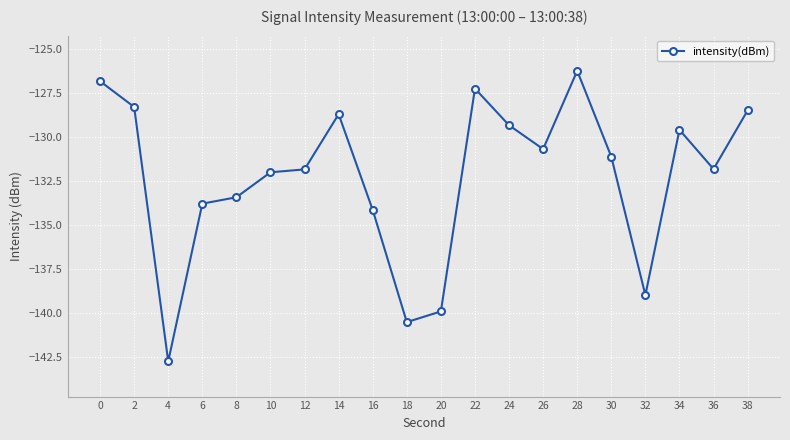

What is the difference between the values at 38 and 12?

3.4